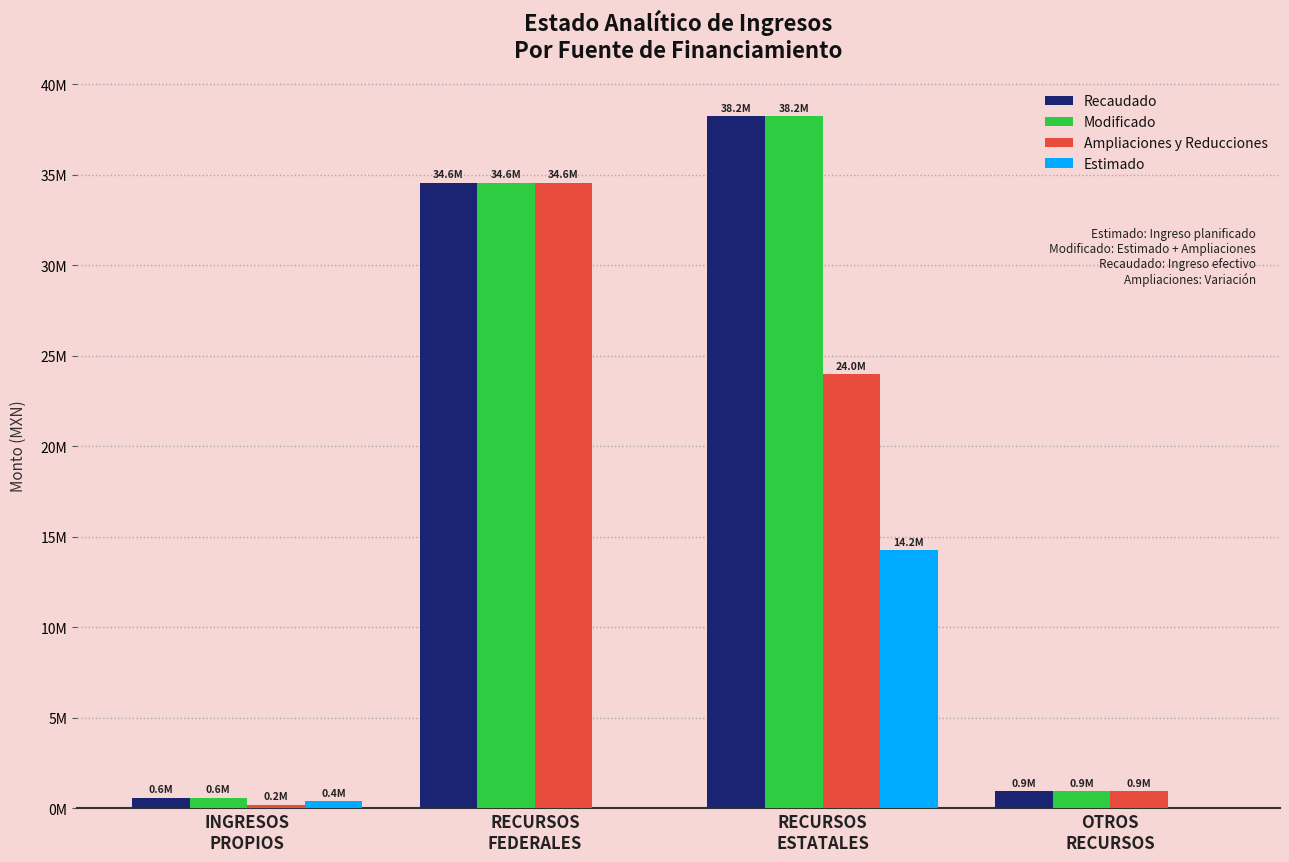

Which series has the widest spread of values?

Recaudado